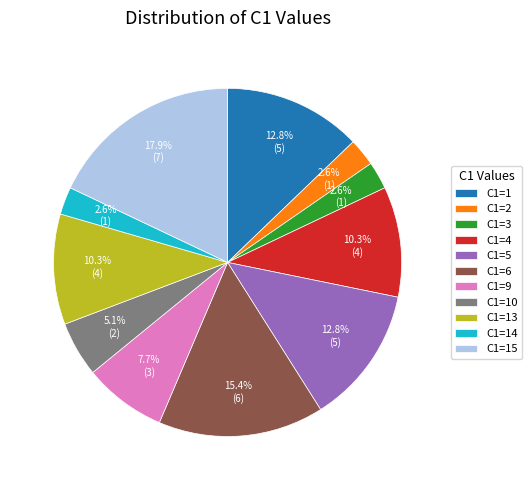

How many slices are in this pie chart?

11